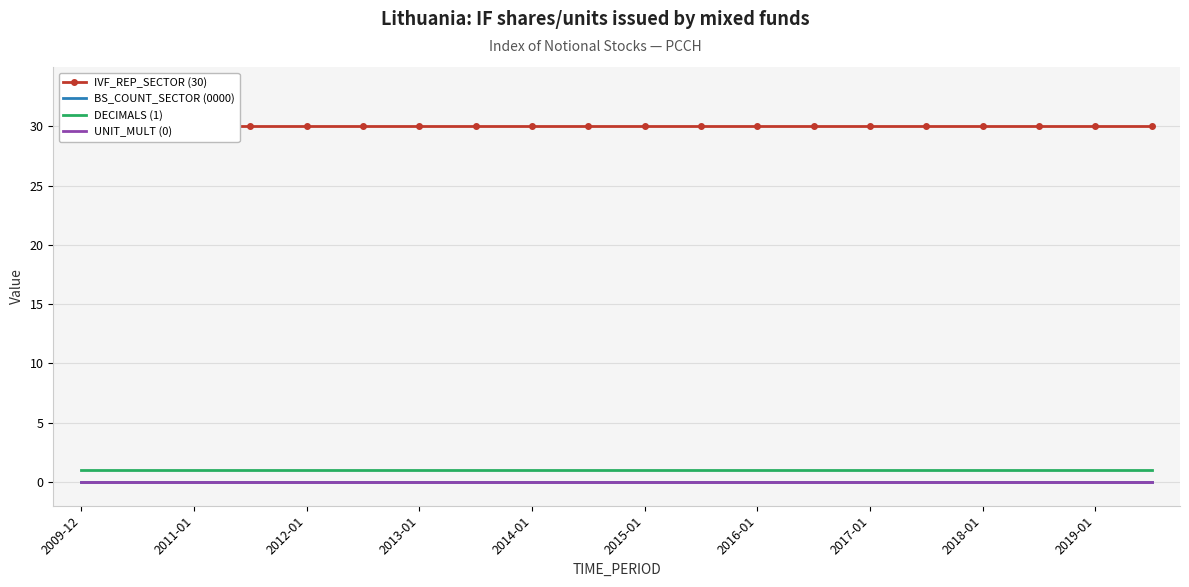

Count the number of data series in this chart.

4